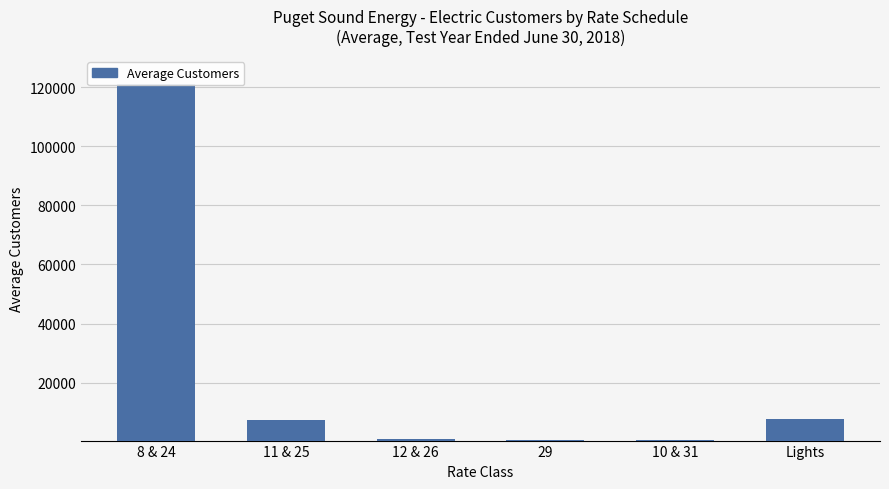

What is the label of the 3rd bar from the left?

12 & 26